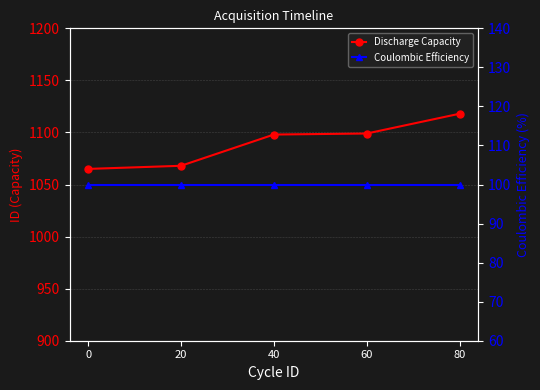

What is the maximum value for Discharge Capacity?

1118